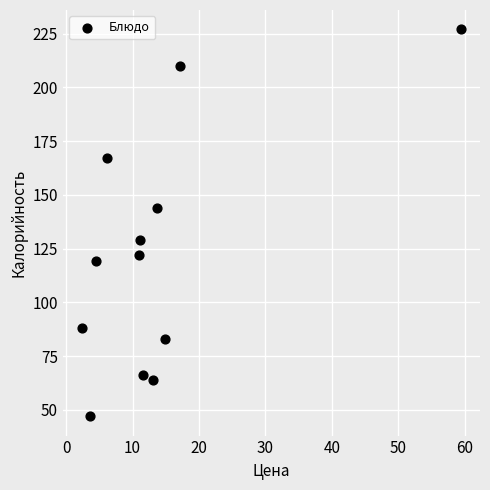

What is the average Y value?

122